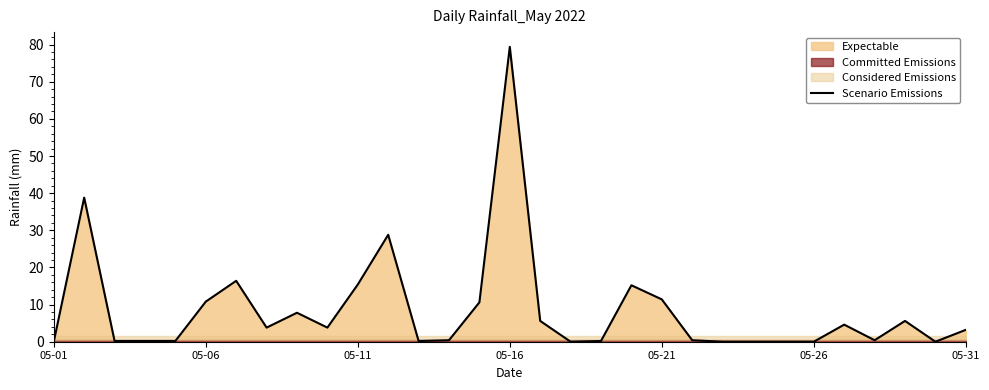

What position from the right is 28?

3